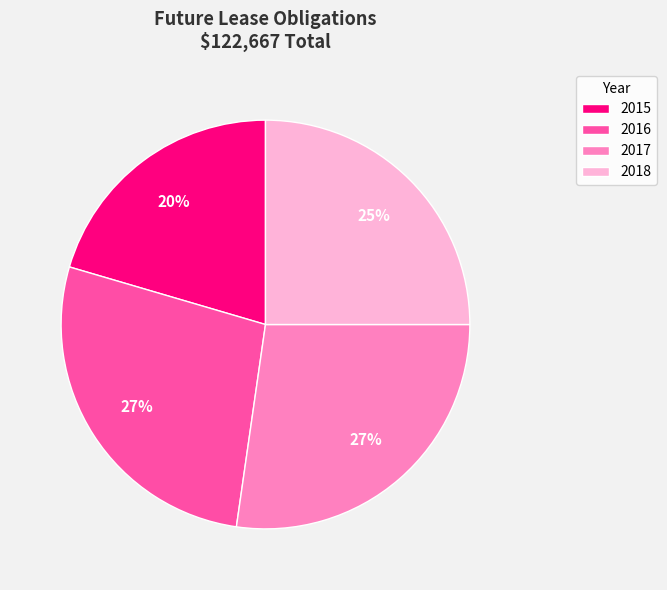

Between 2015 and 2016, which is larger?

2016